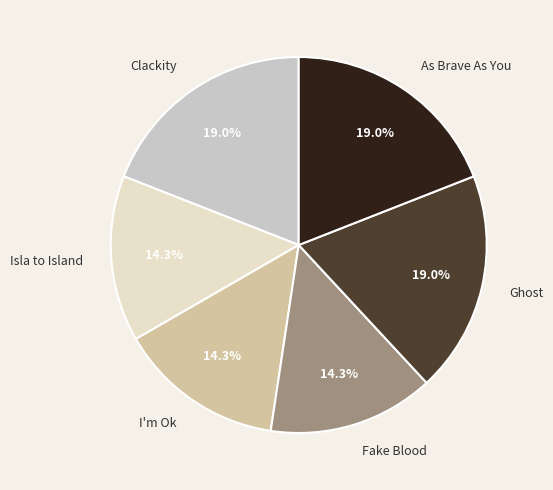

How many slices are in this pie chart?

6